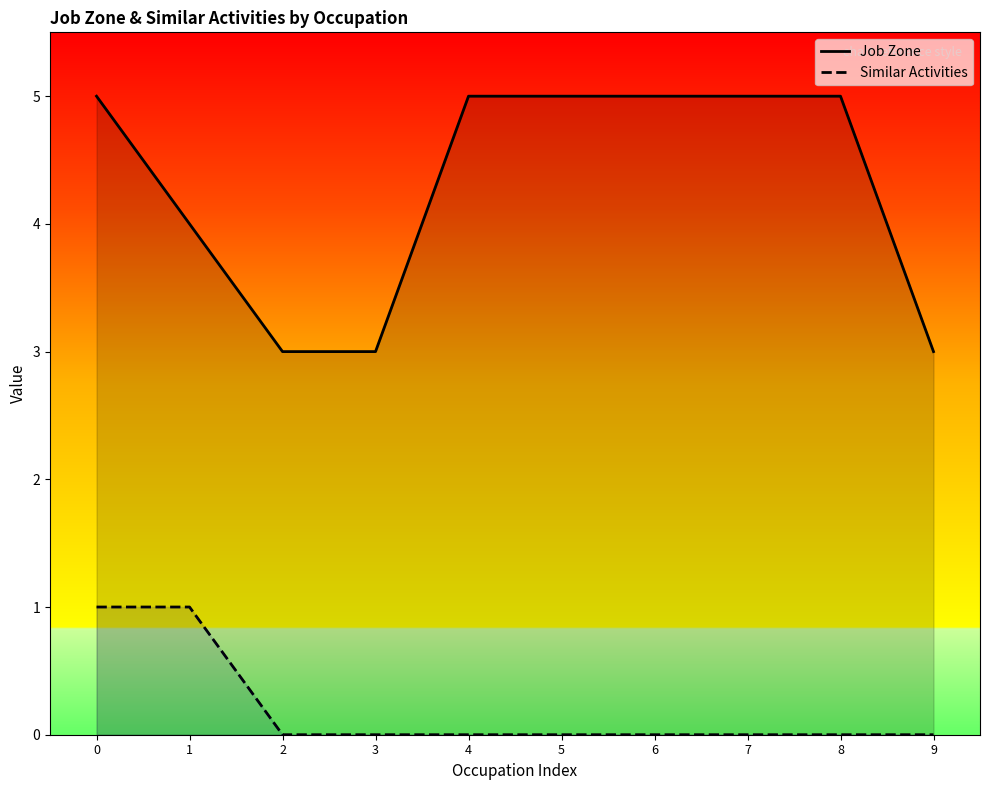

At how many categories does at least one series exceed 0?

10